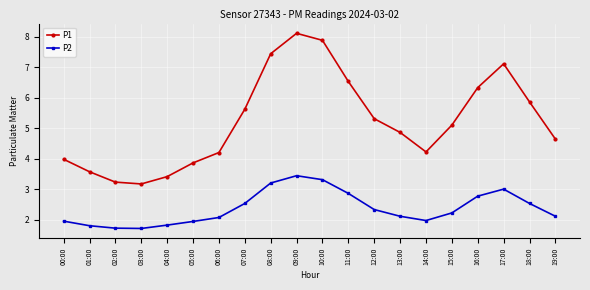

The P2 series shows 2.5 at 07:00. True or false?

True